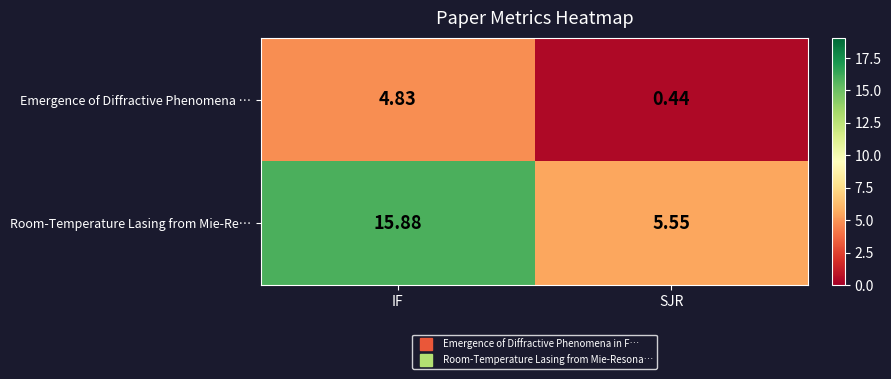

At which label does Room-Temperature Lasing from Mie-Re… first exceed 15?

IF